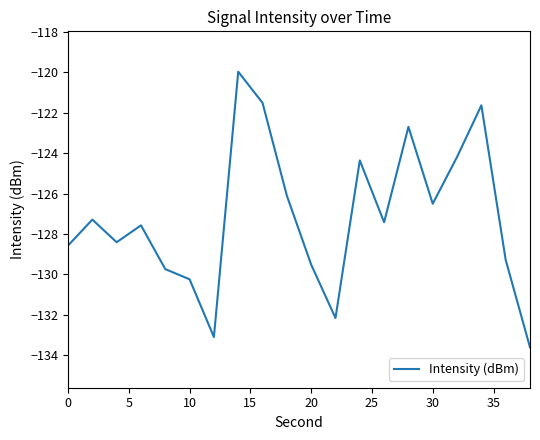

Does the chart have visible grid lines?

No